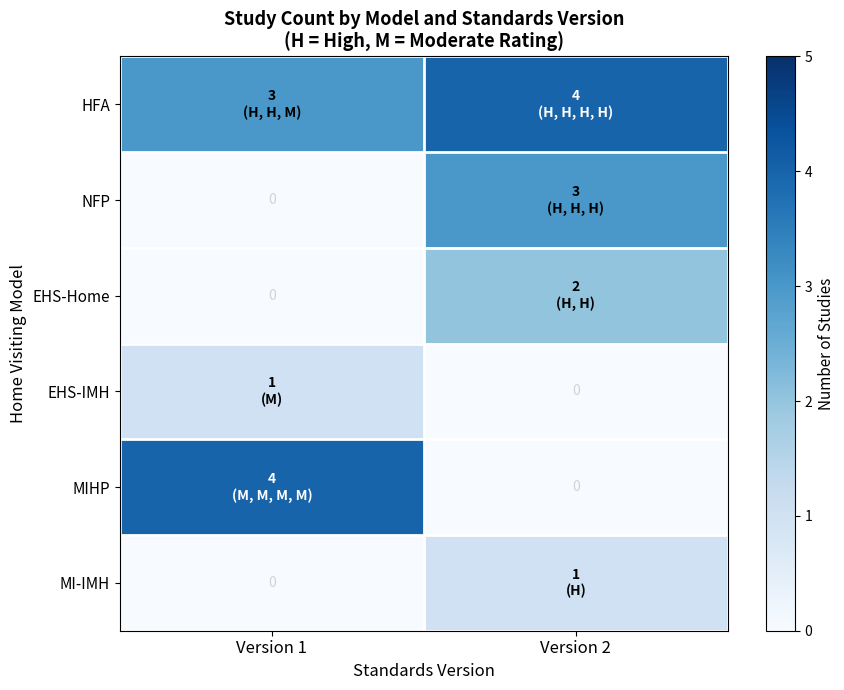

What is the spread (max minus min) of values at Version 2?

4